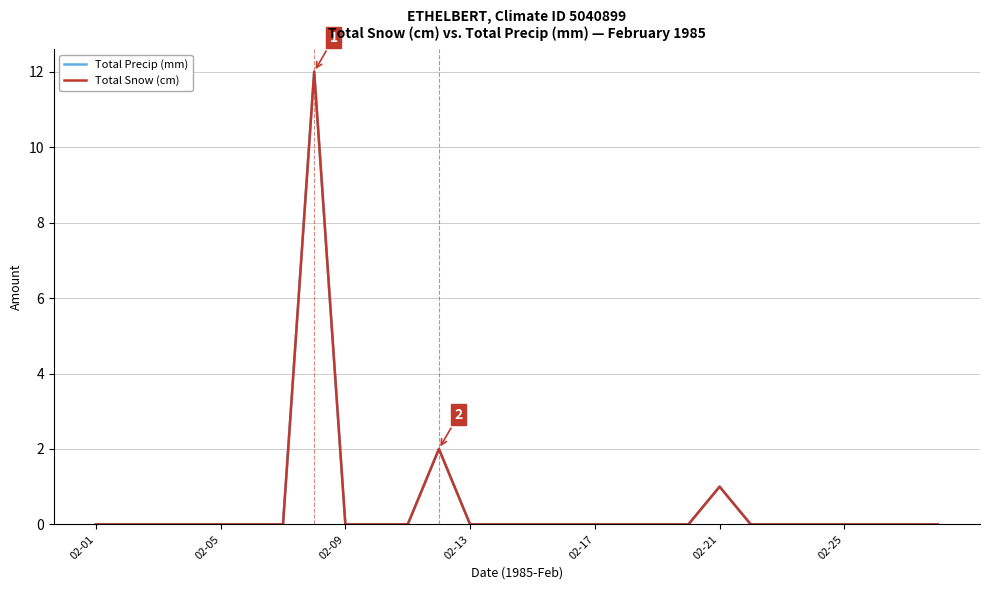

What is the maximum value shown in the chart?

12